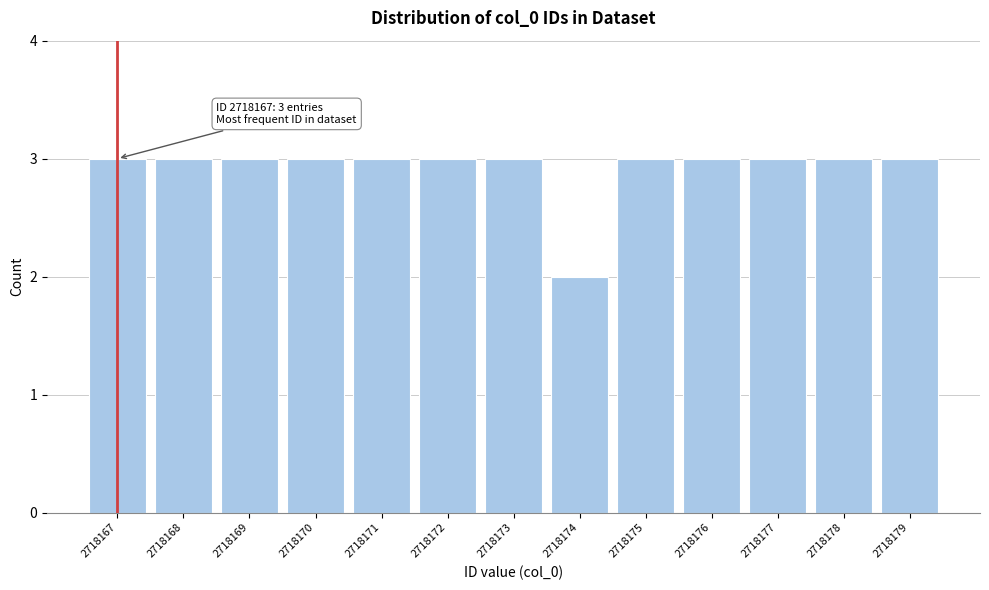

Reading right to left, transcribe all the data shown in this chart.

3	3	3	3	3	2	3	3	3	3	3	3	3